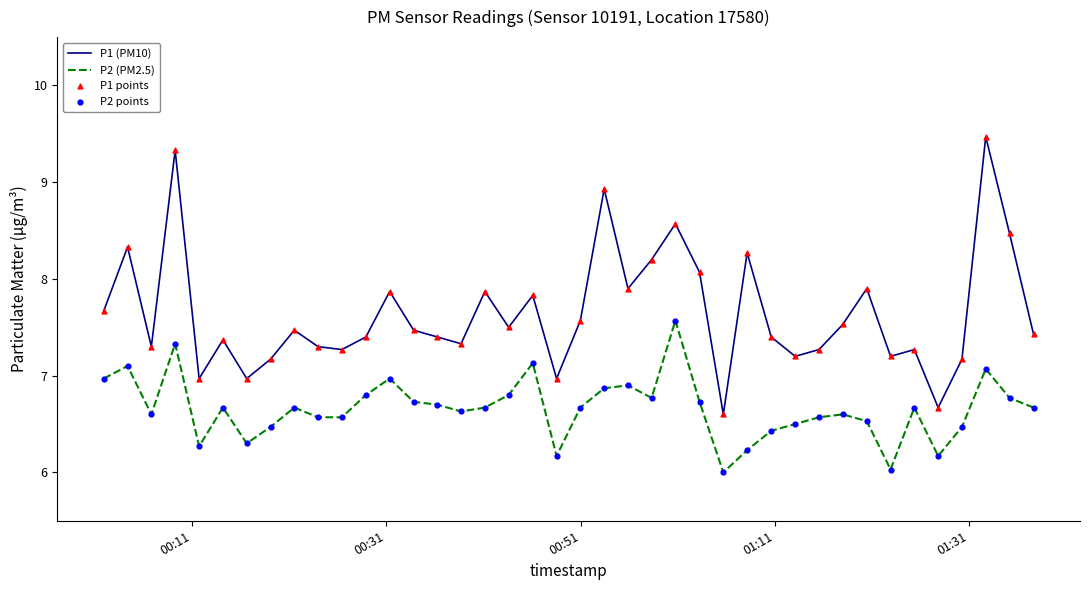

What is the maximum value shown in the chart?

9.5